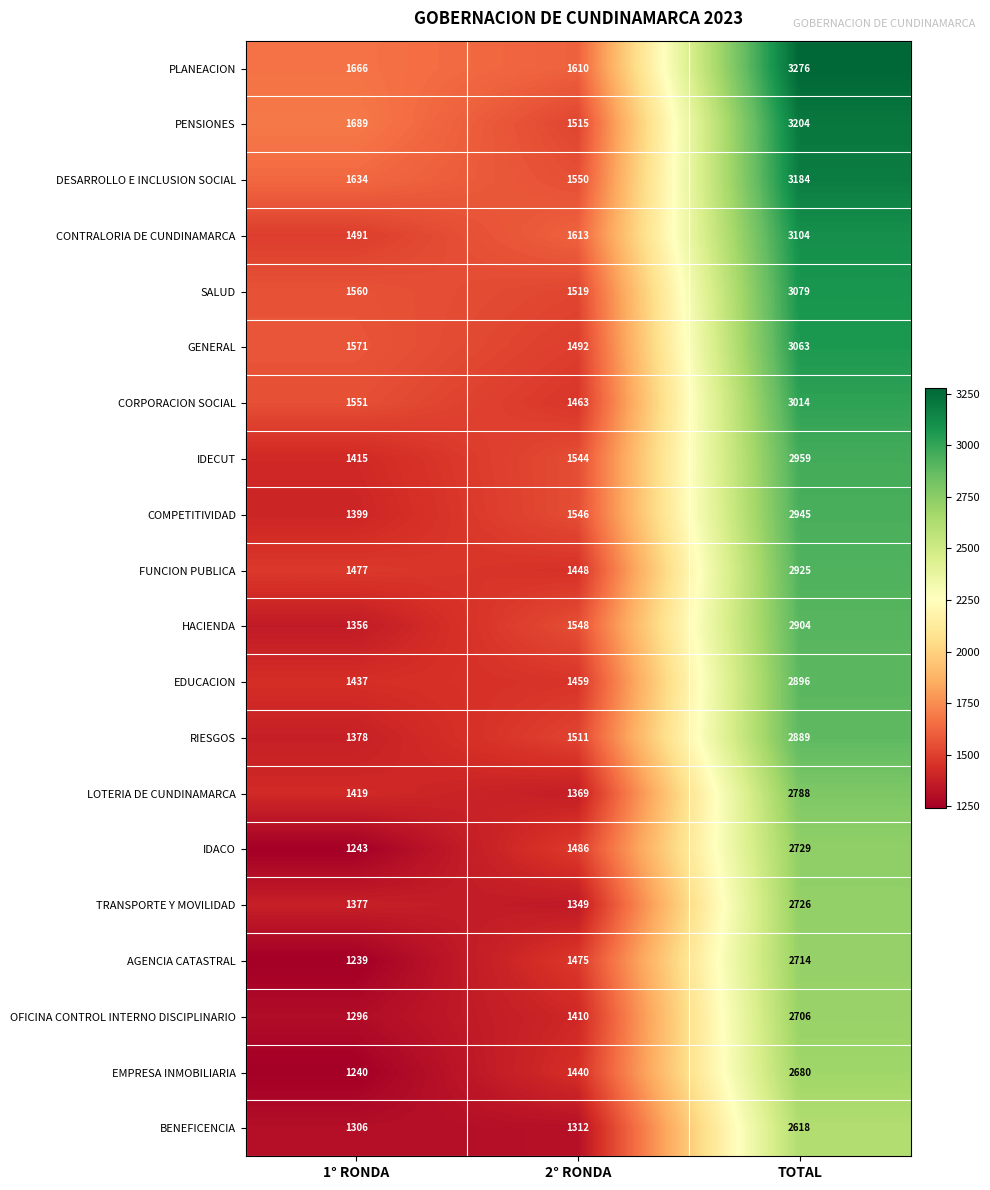

What is the sum of all EDUCACION values?

5792